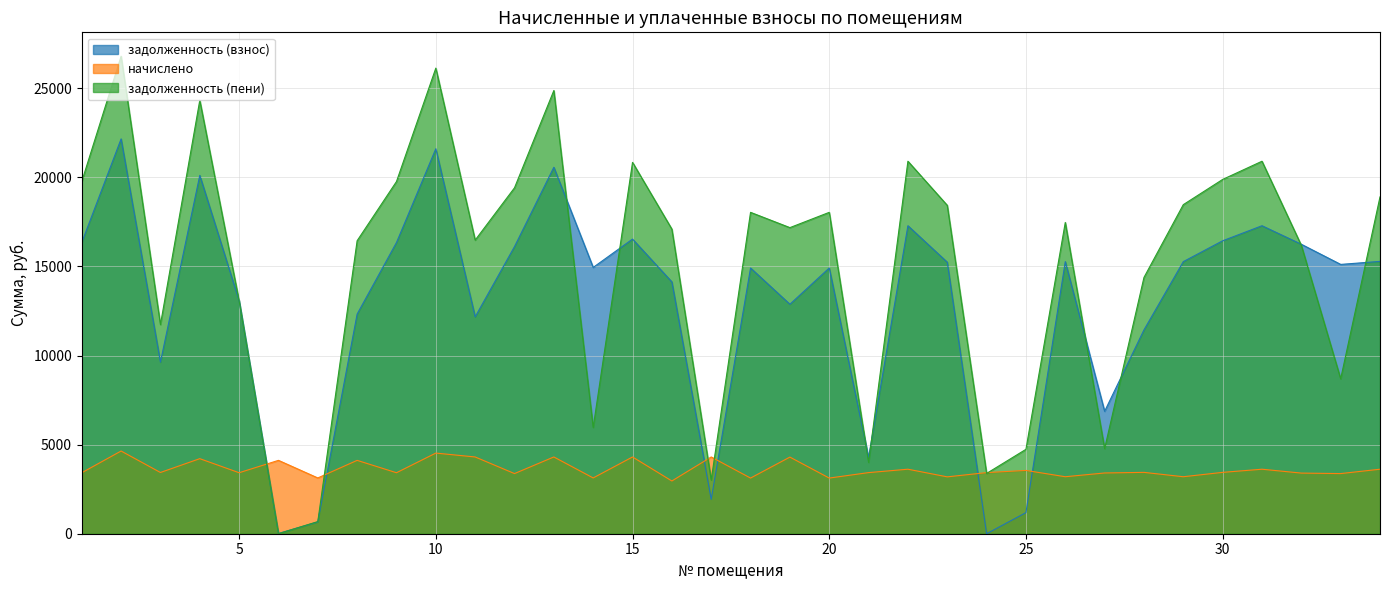

What is the total value across all series at 6?

4130.9